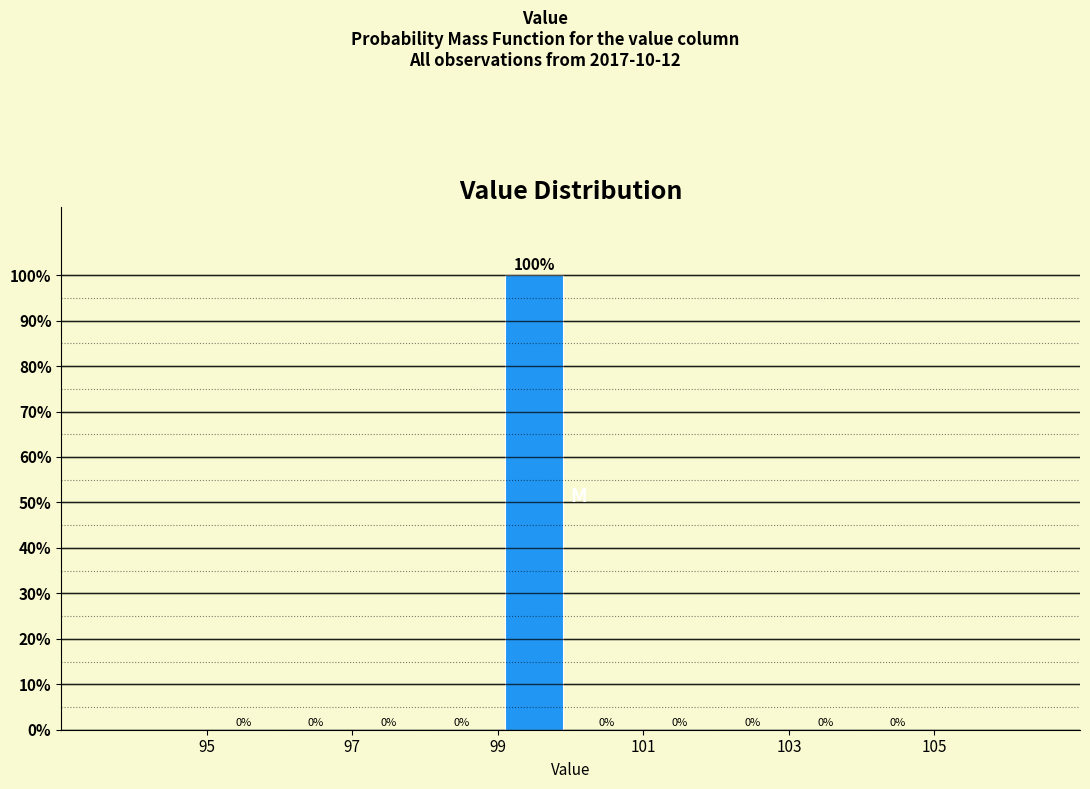

What is the height of the bar covering 99 to 100 on the x-axis?

100